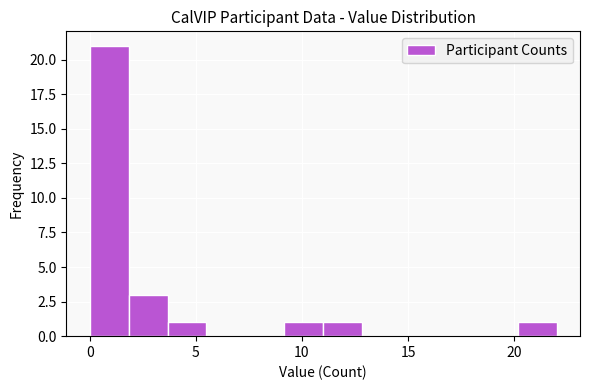

Read against the x-axis, roughly where is the centre of the tallest bar?

1.0